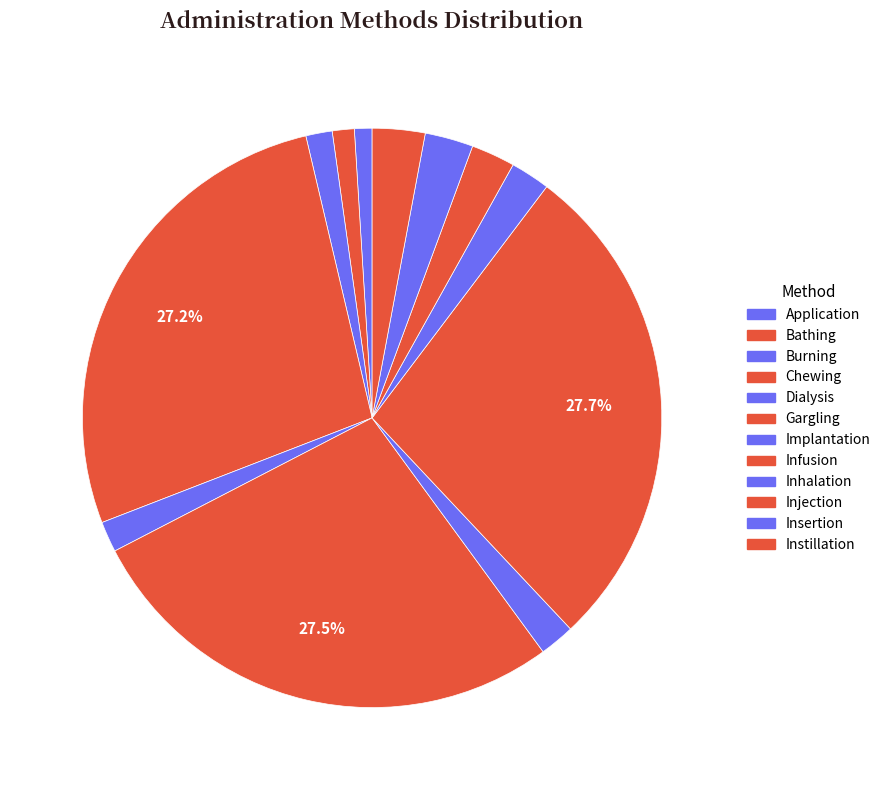

How many segments does this pie chart have?

12